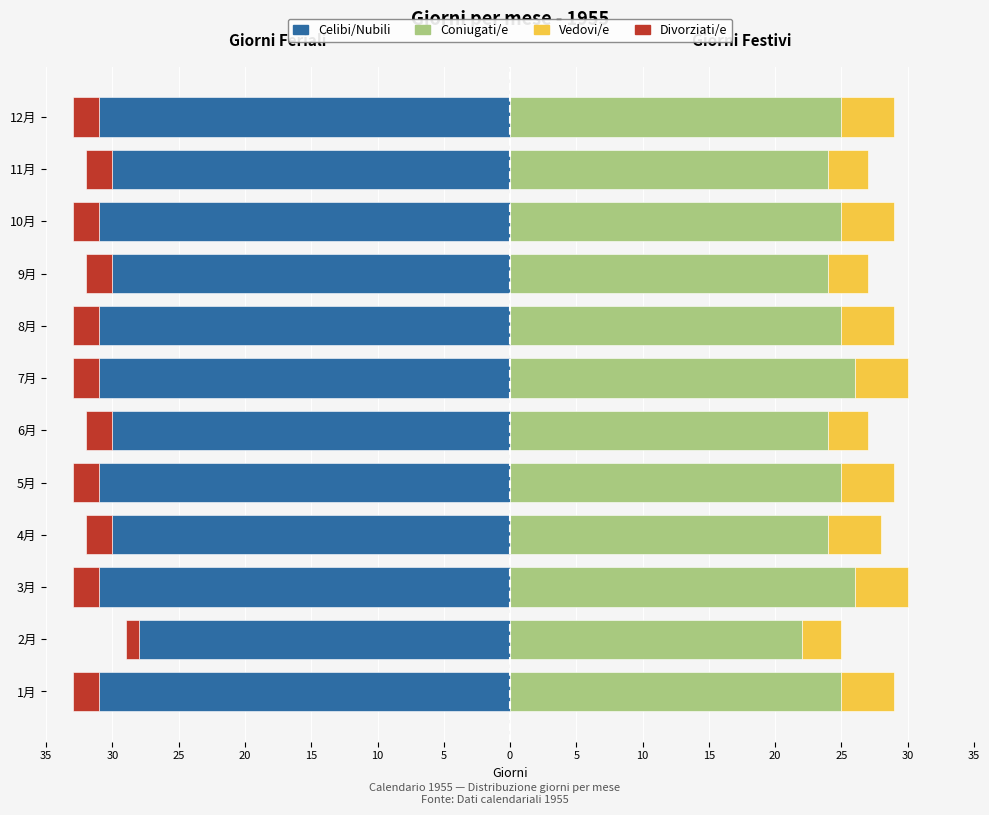

How many Divorziati/e values are between -2 and -1?

12